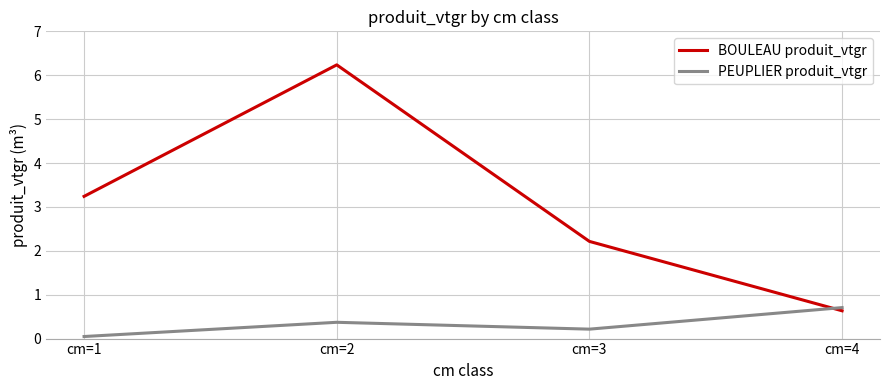

List the series in order of their peak value, highest first.

BOULEAU produit_vtgr, PEUPLIER produit_vtgr